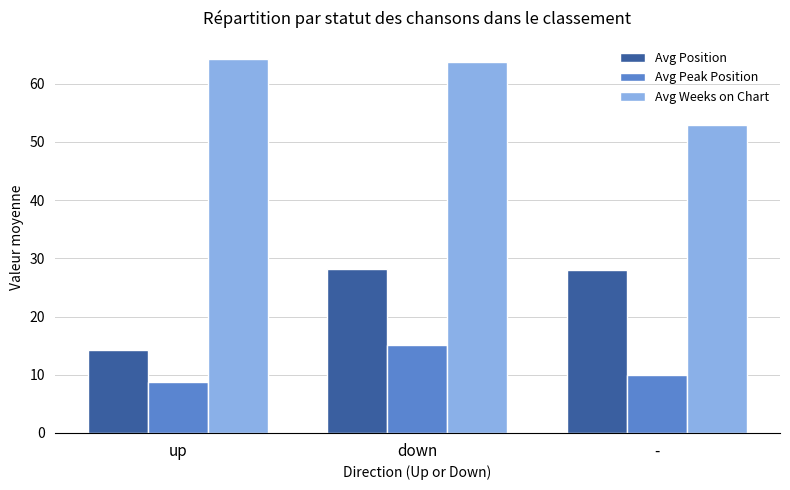

What is the average value of the Avg Weeks on Chart series?

60.3